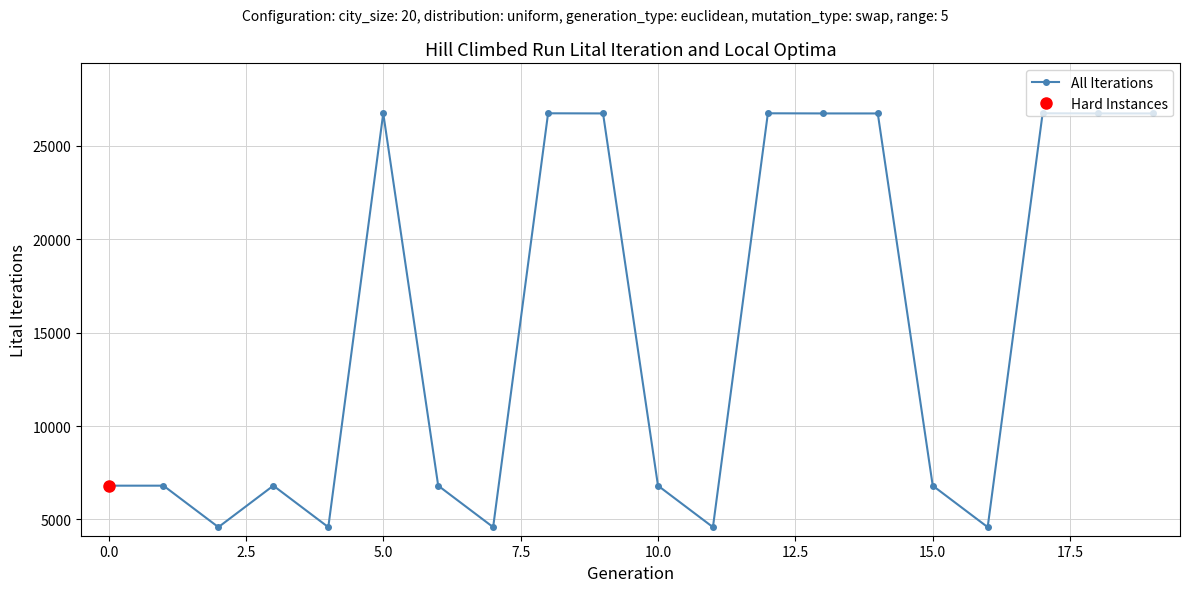

What is the minimum value shown in the chart?

4590